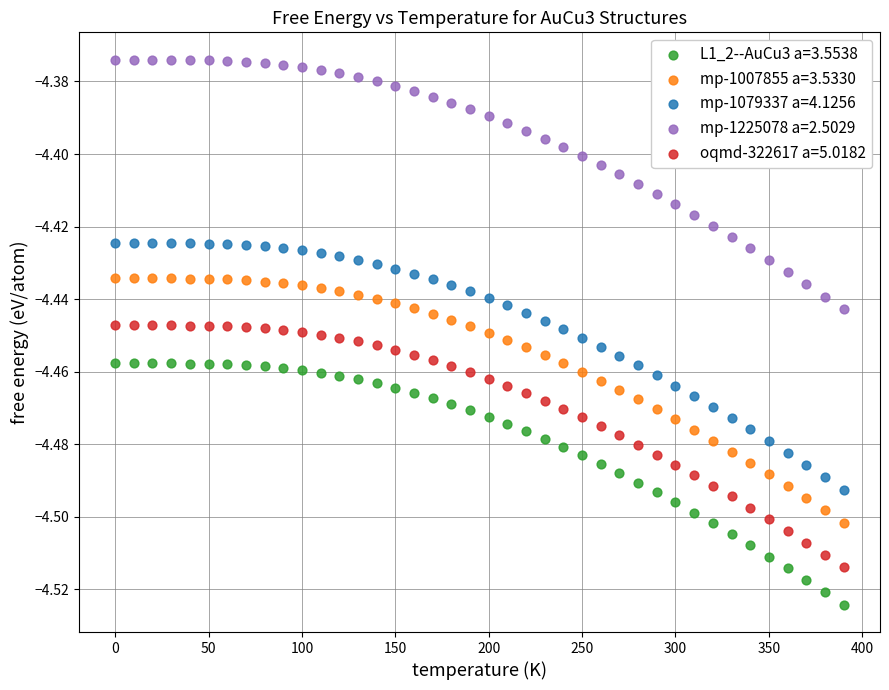

Which series reaches the maximum Y coordinate?

mp-1225078 a=2.5029